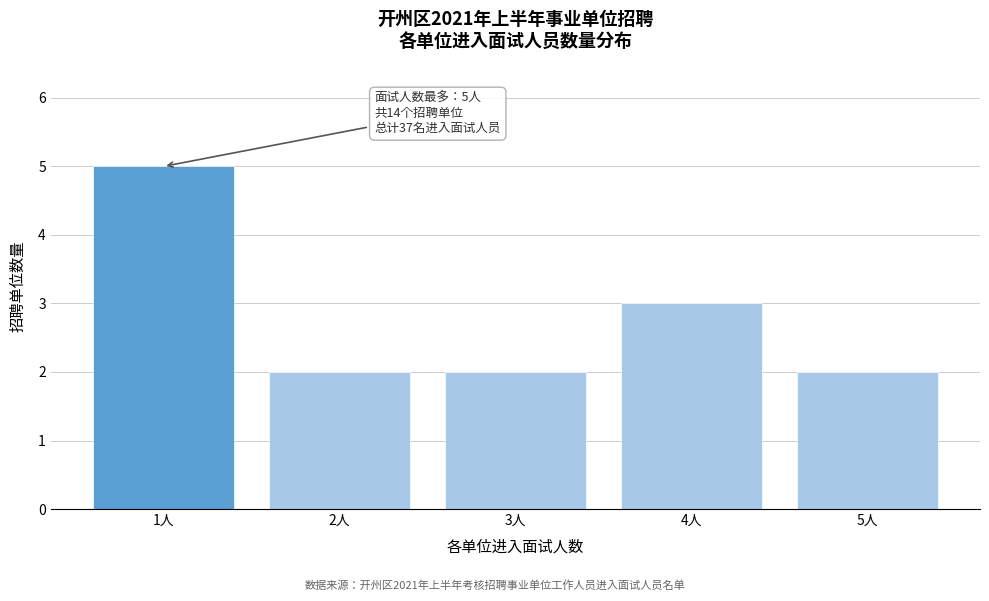

Reading left to right, list all the values displayed in this chart.

1人=5	2人=2	3人=2	4人=3	5人=2